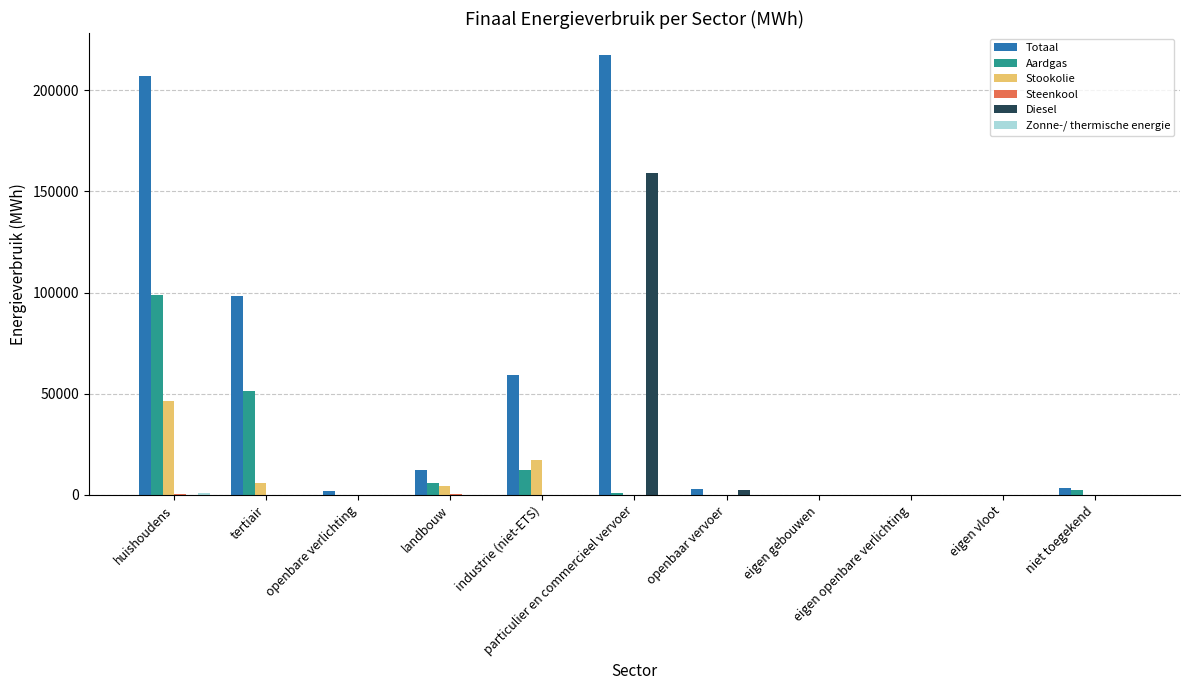

The Diesel series shows 0.0 at eigen gebouwen. True or false?

True